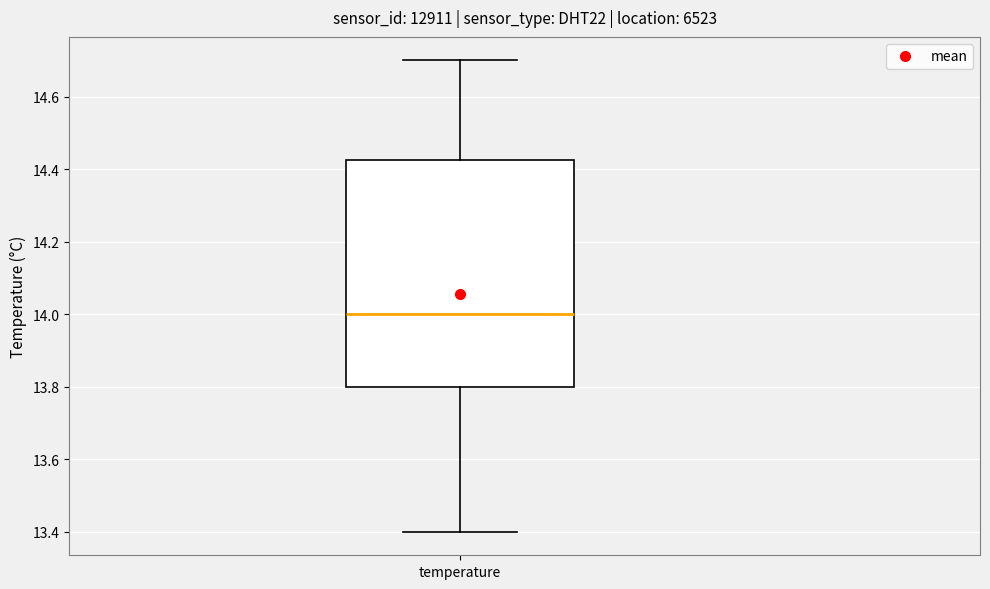

Read this box plot against the y-axis: the position of the median line, the range covered by the box, and the ends of both whiskers. The values are not printed on the chart, so give them approximately, as read against the axis.

median 14.00, box 13.80 to 14.42, whiskers 13.40 to 14.70